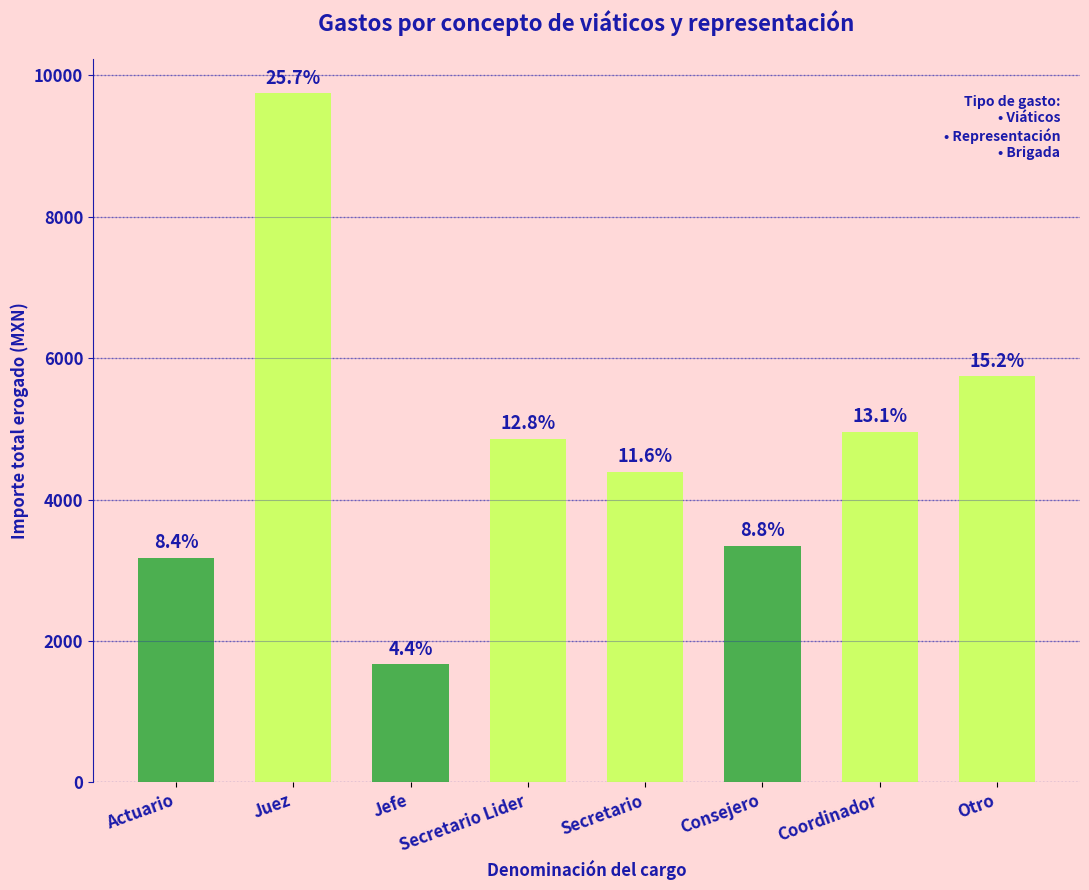

How many bars are there in total?

8